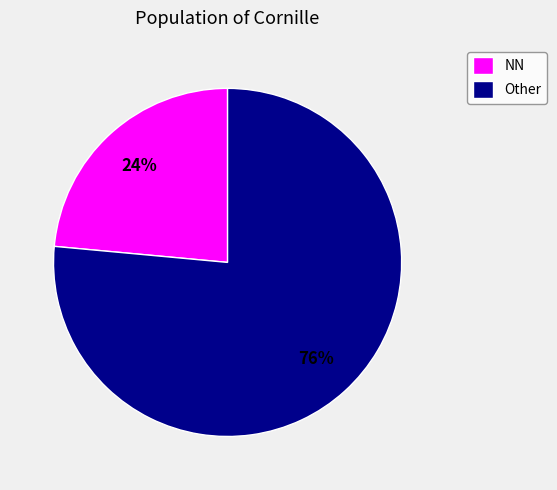

Which category has the smallest portion of the pie?

NN